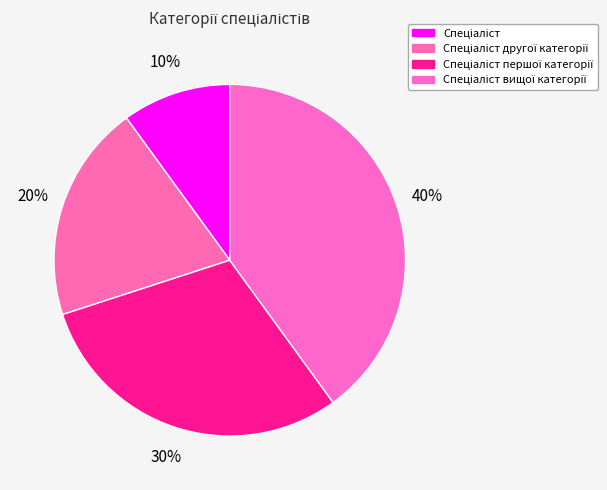

How many segments does this pie chart have?

4